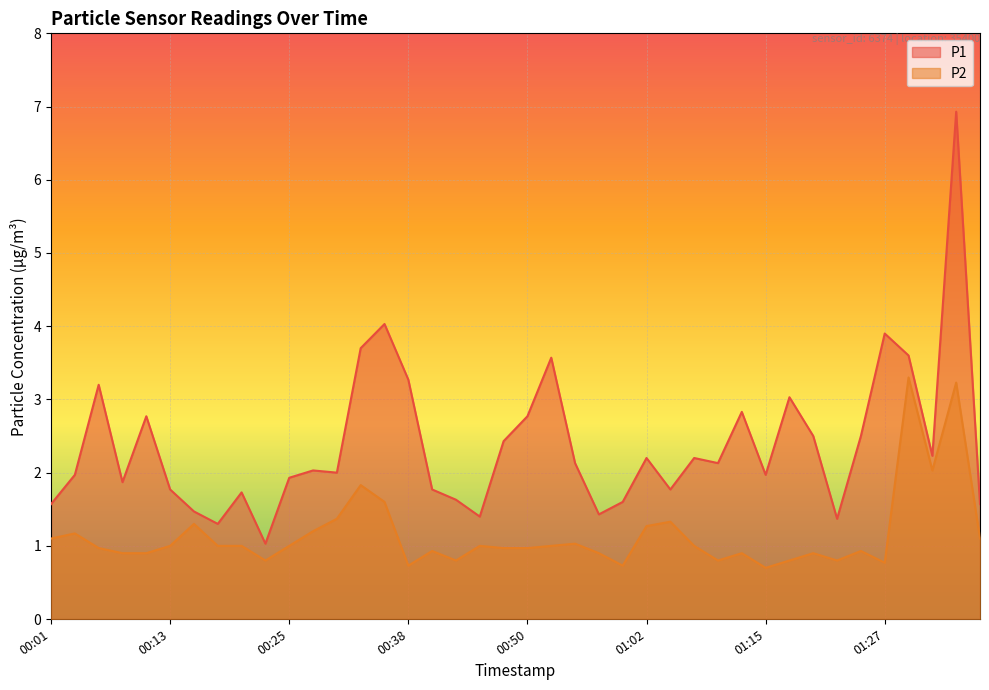

True or false: P1 and P2 cross at least once.

False